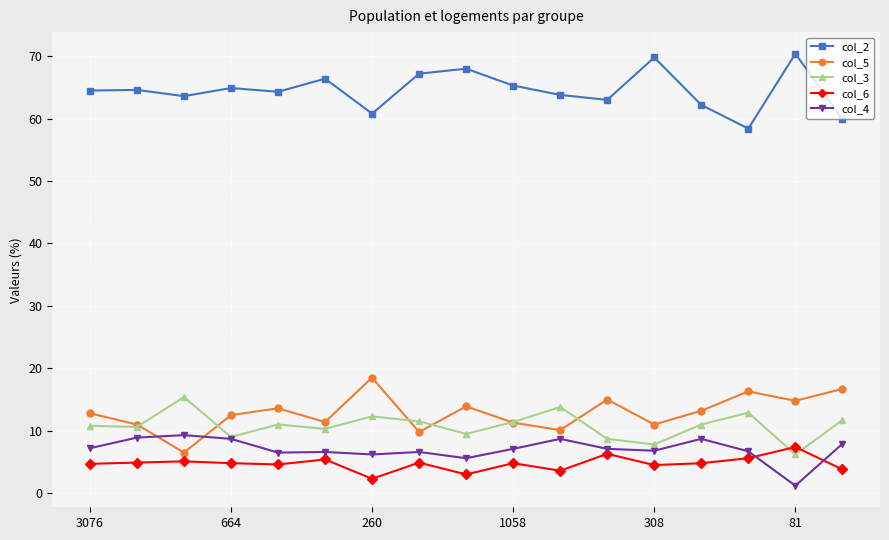

True or false: col_3 and col_2 intersect in this chart.

False